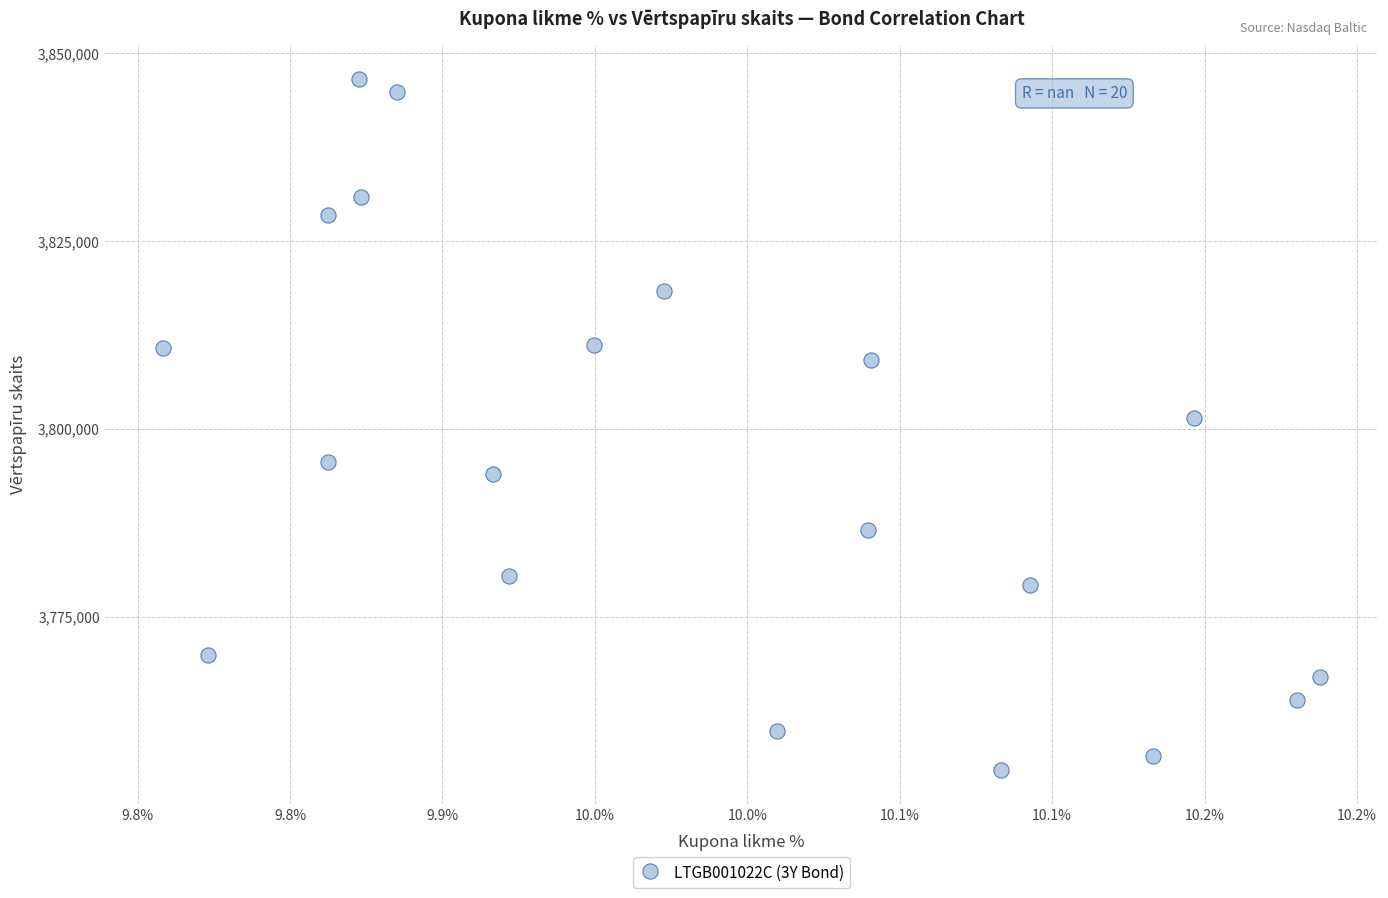

What is the range of Y values (max minus min)?

91918.2